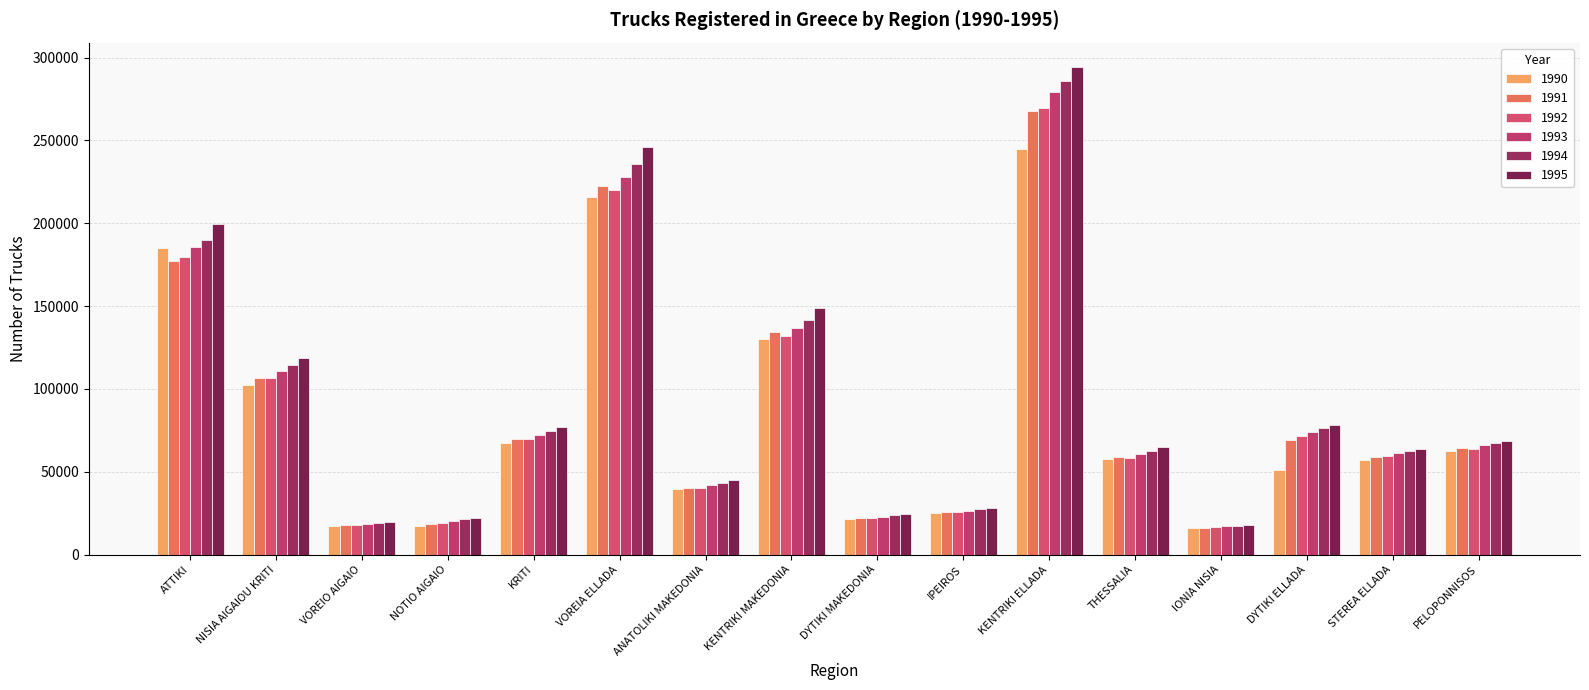

What is the maximum value for 1992?

269800